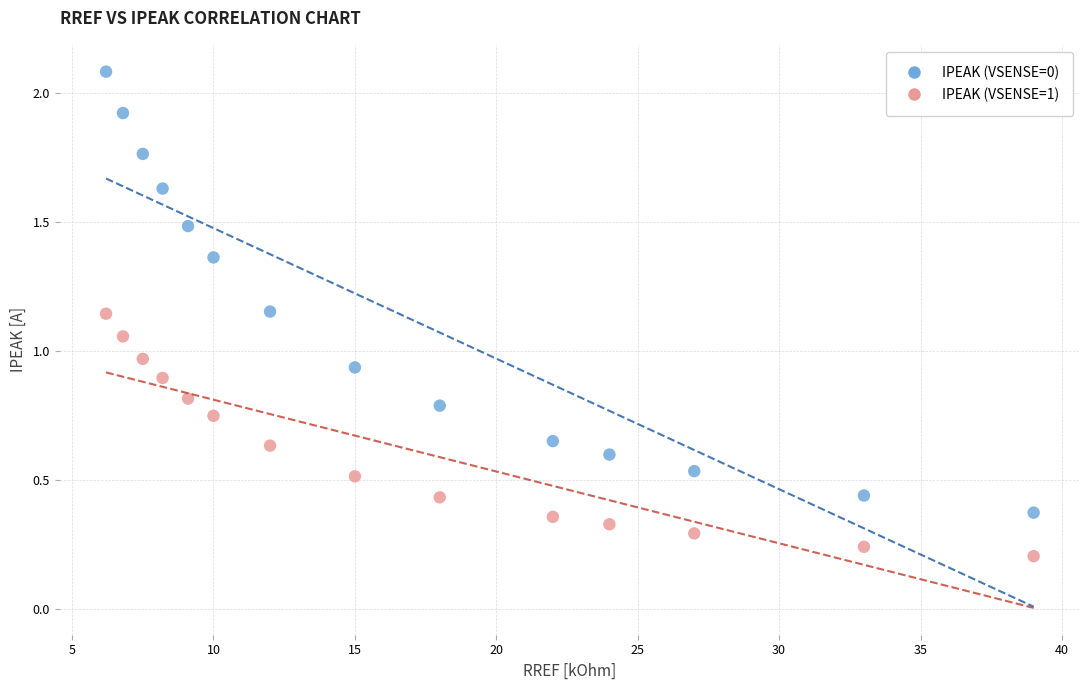

What are all the series names shown in the legend?

IPEAK (VSENSE=0), IPEAK (VSENSE=1)